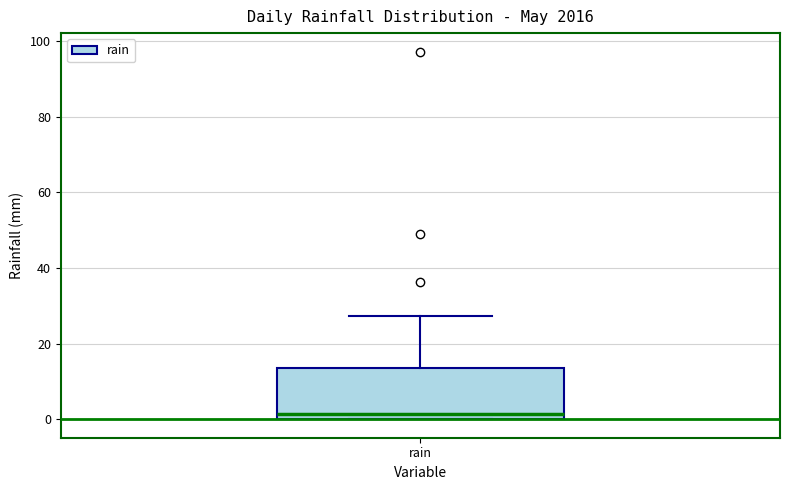

Where is the upper edge of the box for rain on the y-axis? The values are not printed on the chart, so give them approximately, as read against the axis.

14